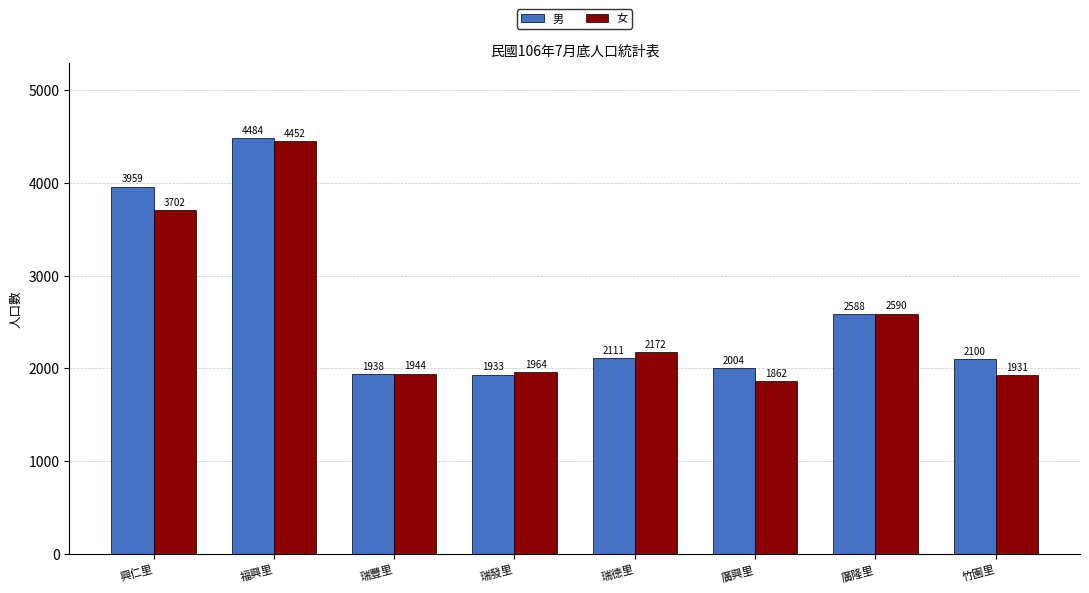

What is the label of the 3rd bar from the left?

瑞豐里